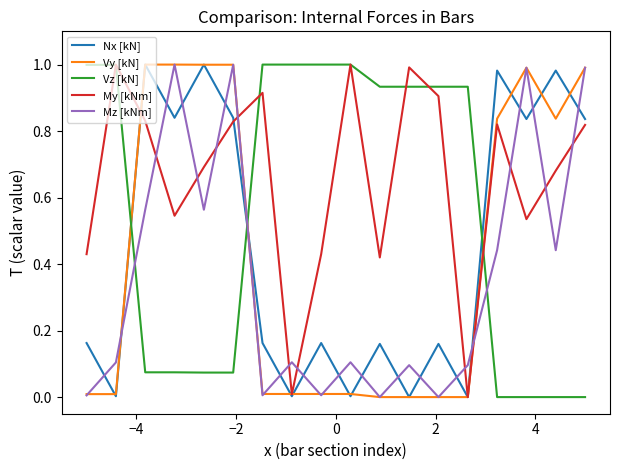

How many times do My [kNm] and Mz [kNm] cross each other?

11